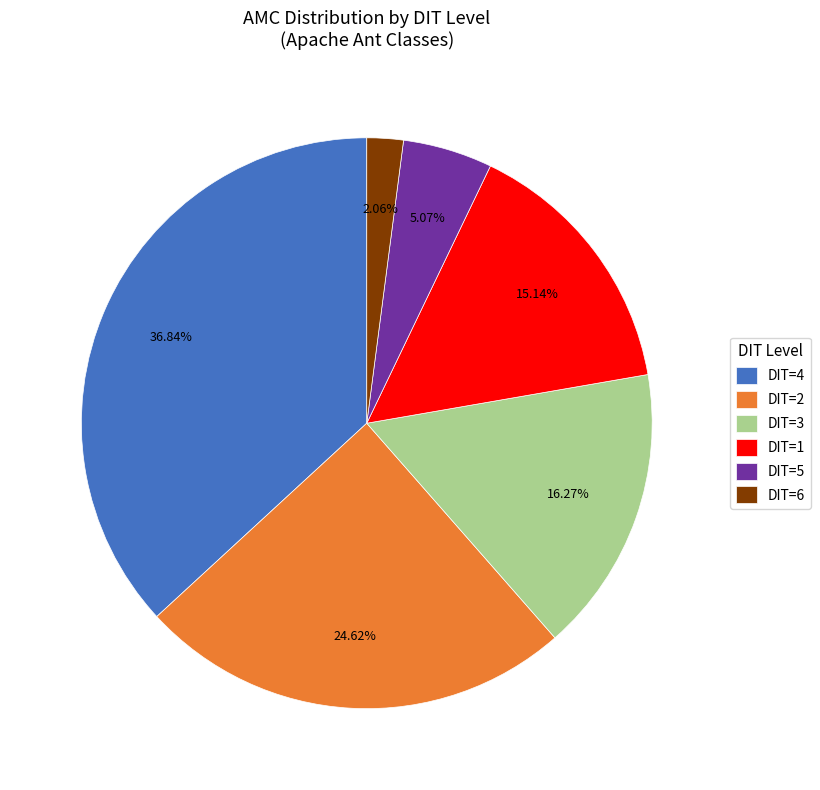

Combined, do DIT=3 and DIT=4 account for over 50%?

Yes